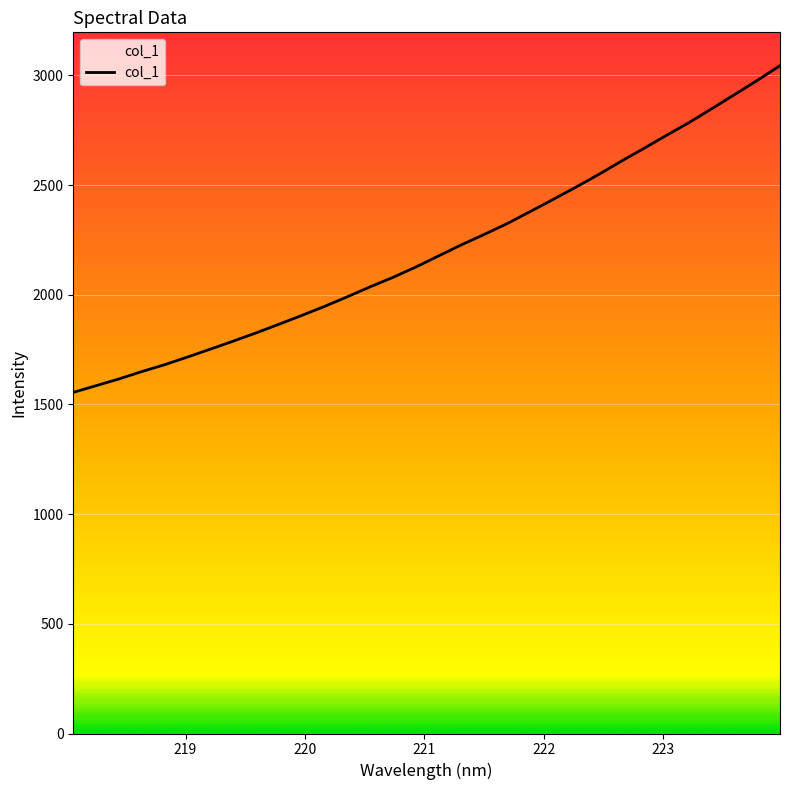

What is the greatest value displayed?

3043.7